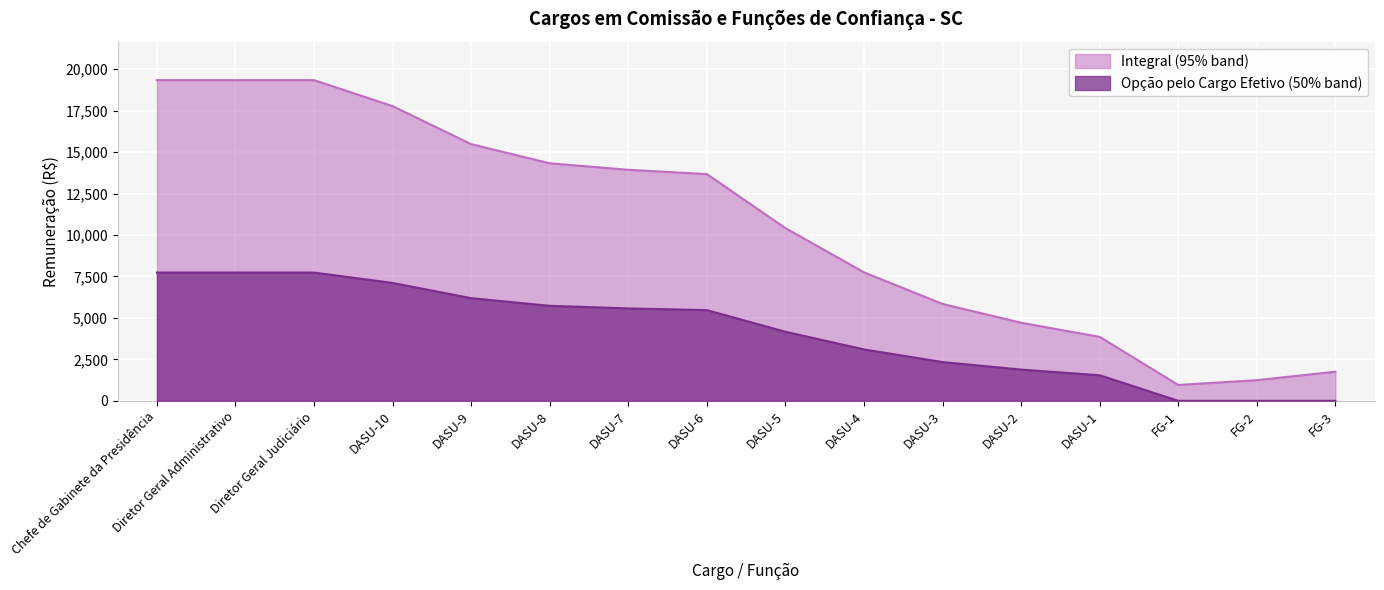

Rank the series by their maximum value, from lowest to highest.

Opção pelo Cargo Efetivo (50% band), Integral (95% band)